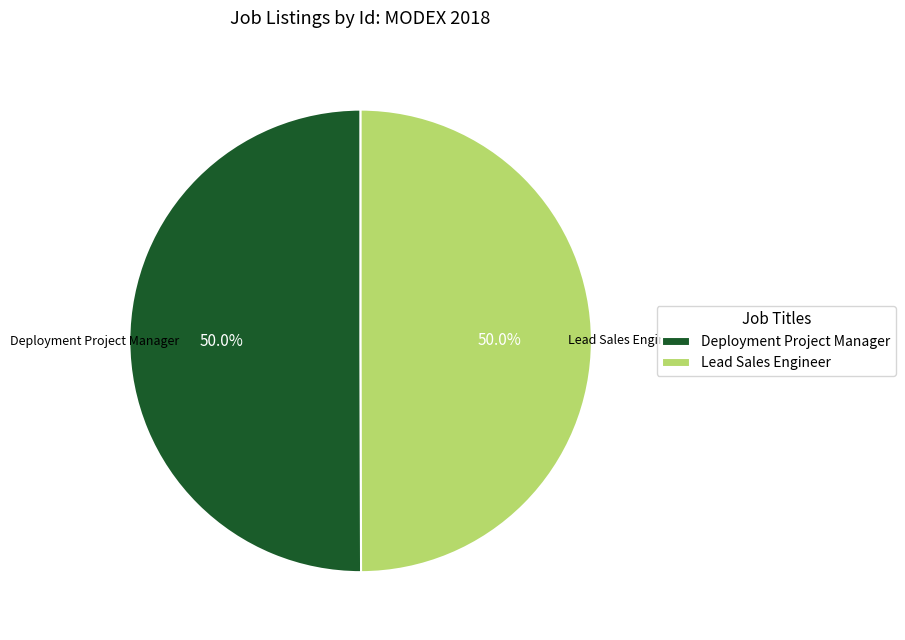

Approximately how many times larger is the value at Lead Sales Engineer compared to Deployment Project Manager?

1.0